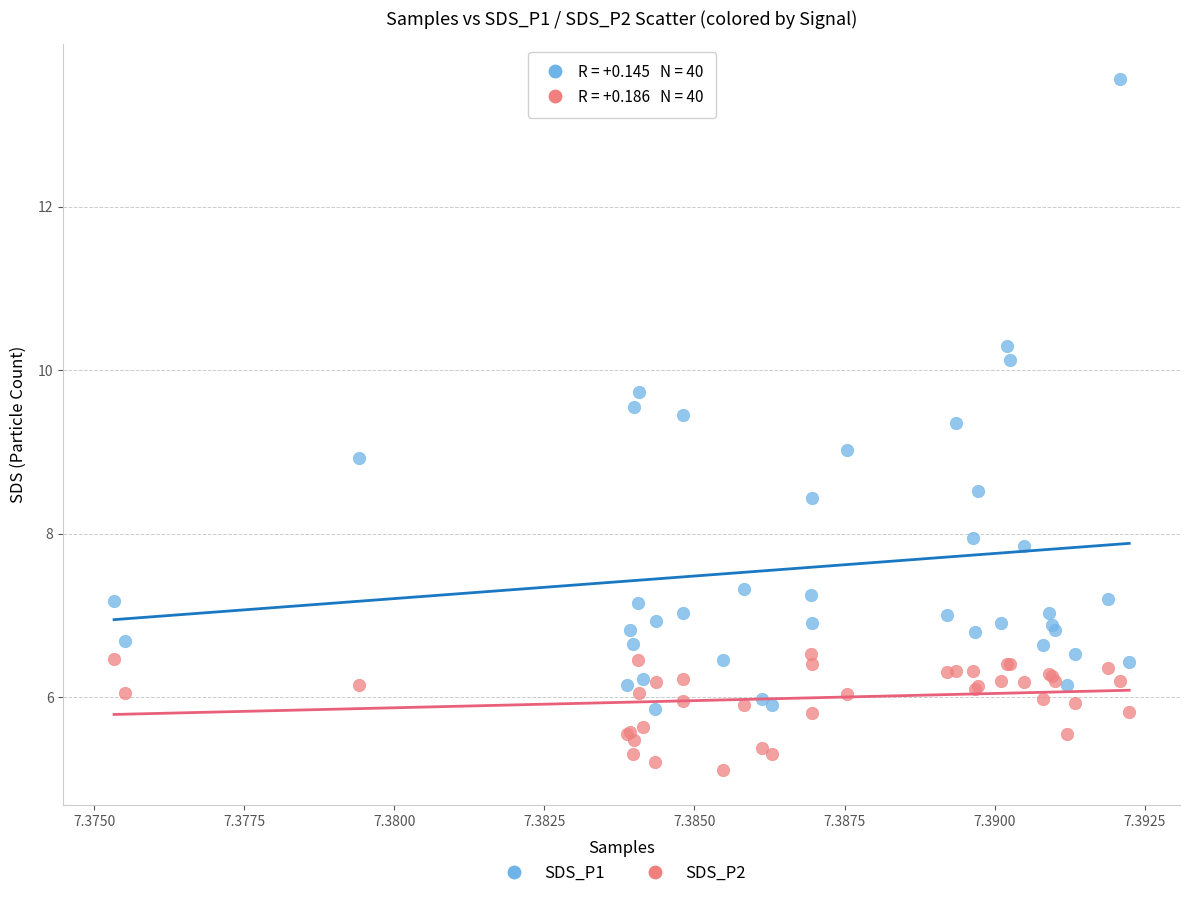

What are all the series names shown in the legend?

SDS_P1, SDS_P2